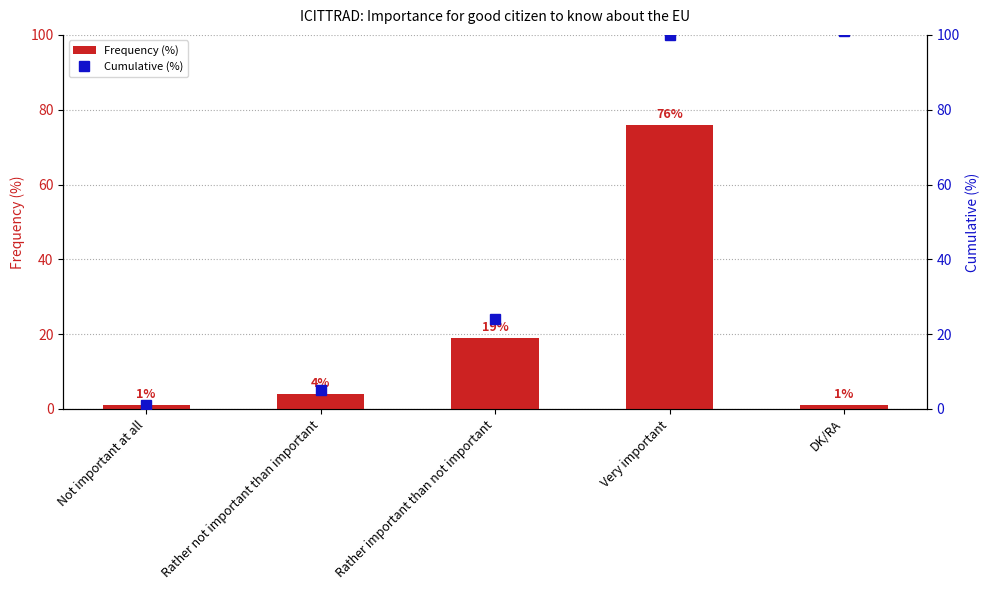

List the labels in order of Cumulative (%) value, largest first.

DK/RA, Very important, Rather important than not important, Rather not important than important, Not important at all